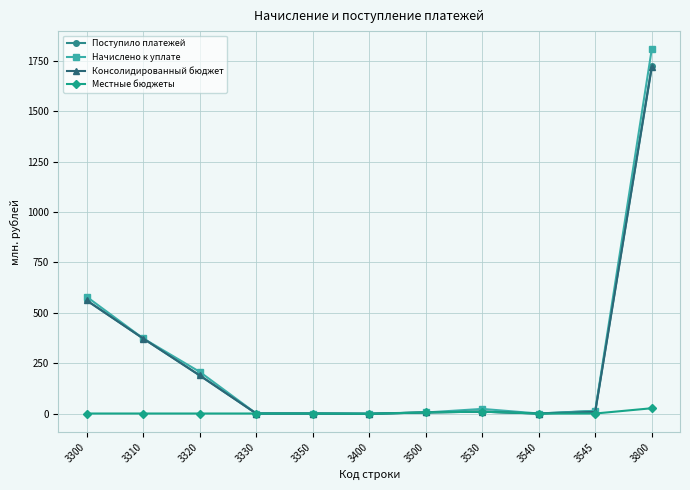

What is the value of the Начислено к уплате point at the 1st from the left?

579.2